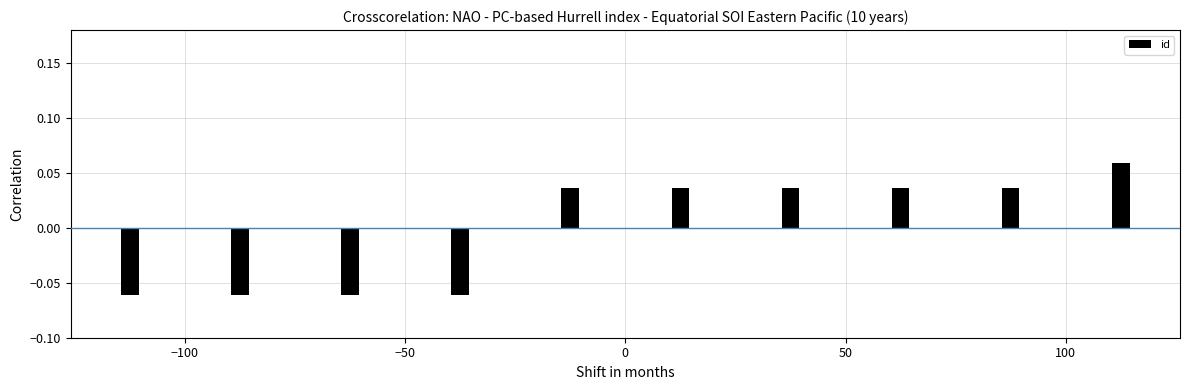

How many values are between 0 and 1?

6